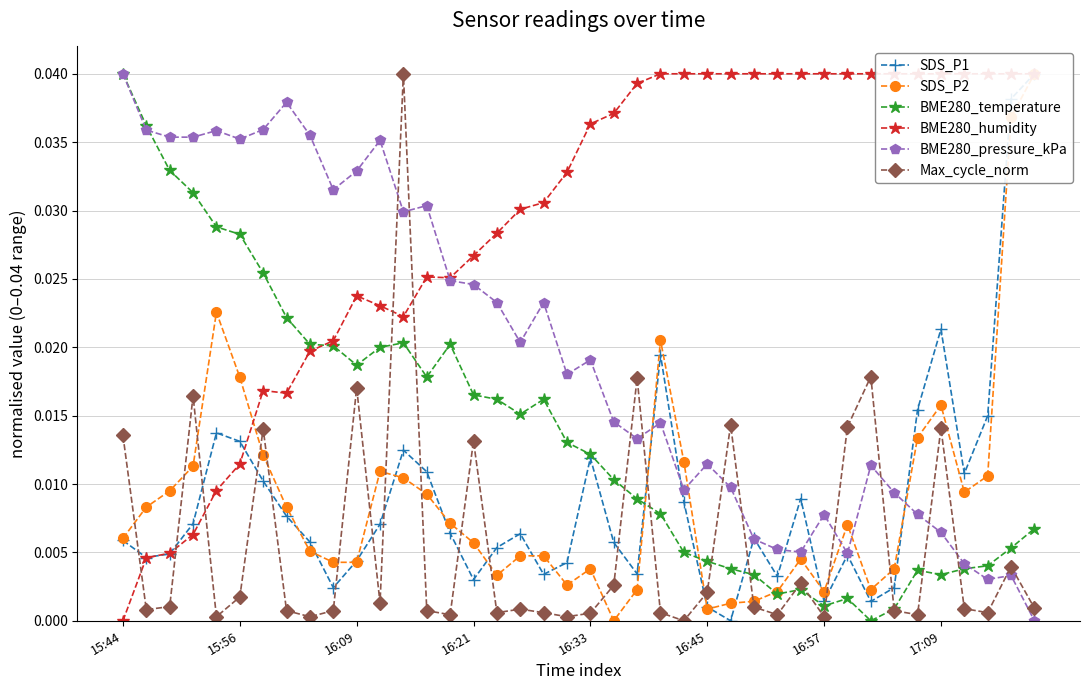

How many lines are shown in the chart?

6